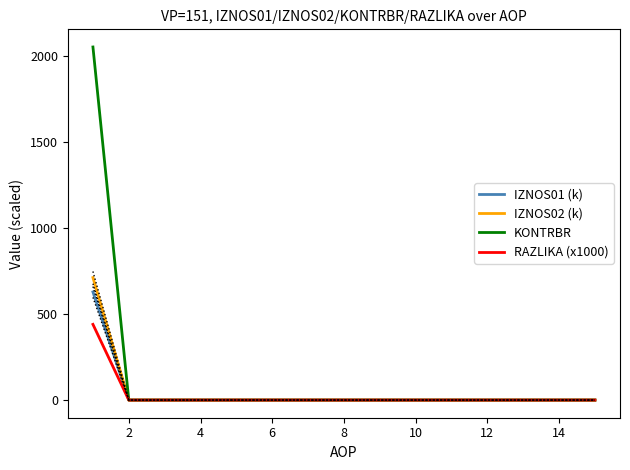

List the series in order of their peak value, lowest first.

RAZLIKA (x1000), IZNOS01 (k), IZNOS02 (k), KONTRBR